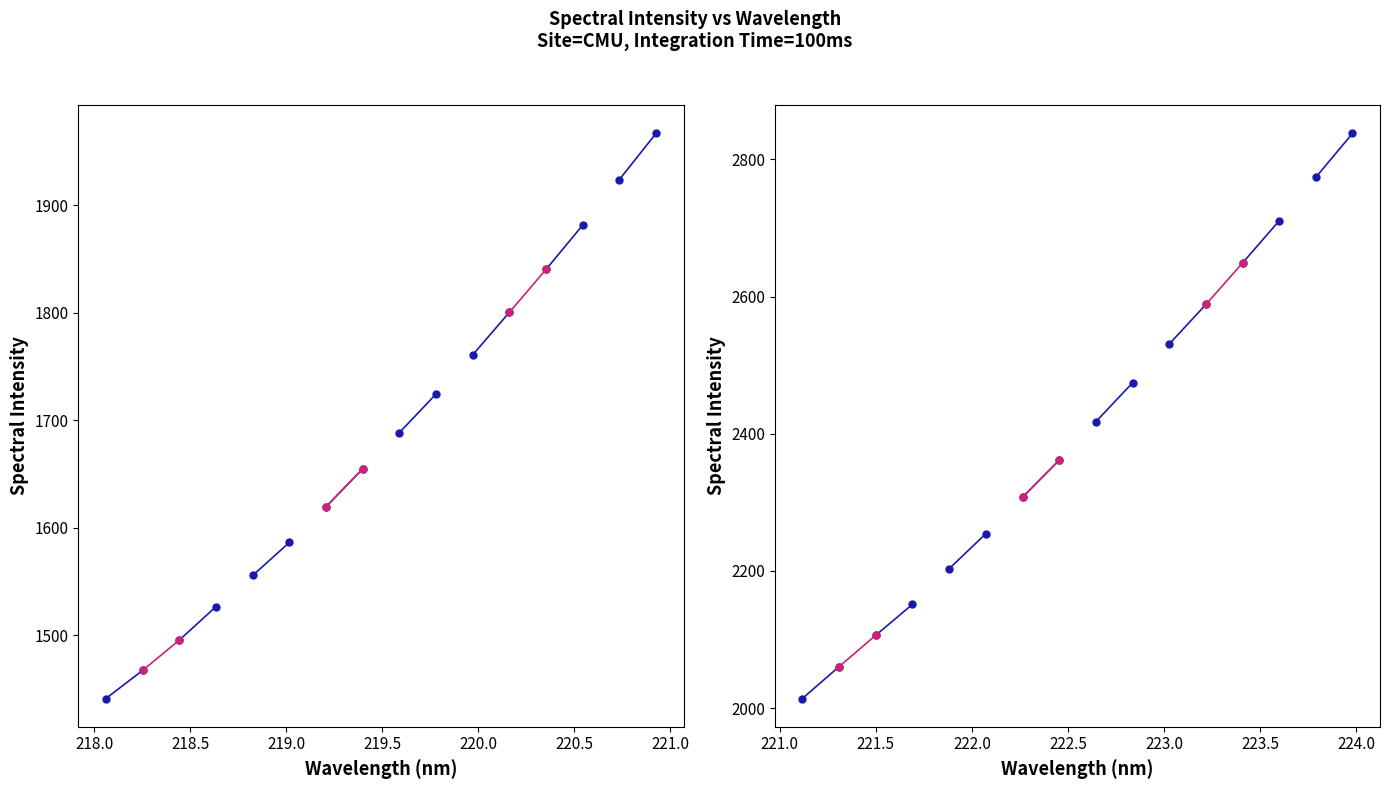

What is the minimum value shown in the chart?

1441.3